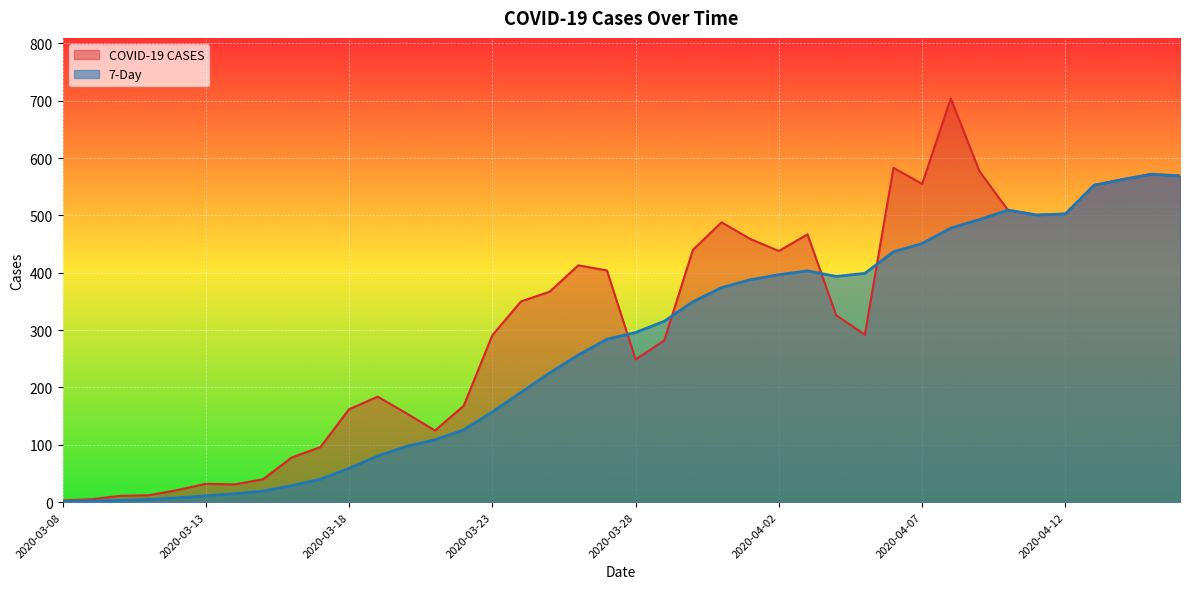

Reading left to right, extract all data points from this chart.

COVID-19 CASES: 3.0	5.0	11.0	12.0	21.0	32.0	31.0	40.0	78.0	96.0	162.0	184.0	155.0	125.0	168.0	291.0	350.0	367.0	413.0	404.0	249.0	282.0	440.0	488.0	459.0	438.0	467.0	326.0	292.0	583.0	555.0	704.0	577.0	509.0	501.0	503.0	553.0	563.0	572.0	569.0
7-Day: 1.2	1.9	3.2	4.8	7.4	11.2	14.8	19.4	28.8	40.1	59.0	80.5	97.2	108.9	126.0	157.4	191.4	225.2	256.6	284.1	295.9	315.5	349.5	374.1	387.8	396.6	403.4	393.6	399.0	436.6	451.0	478.0	492.8	509.4	500.8	502.6	552.6	562.8	571.9	569.0